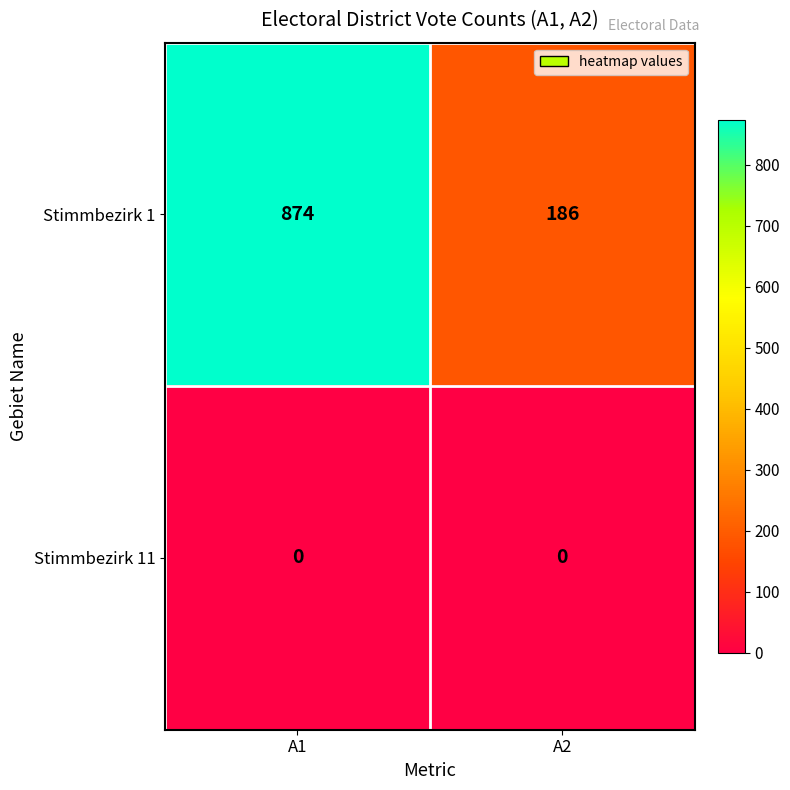

The Stimmbezirk 1 series shows 88 at A2. True or false?

False